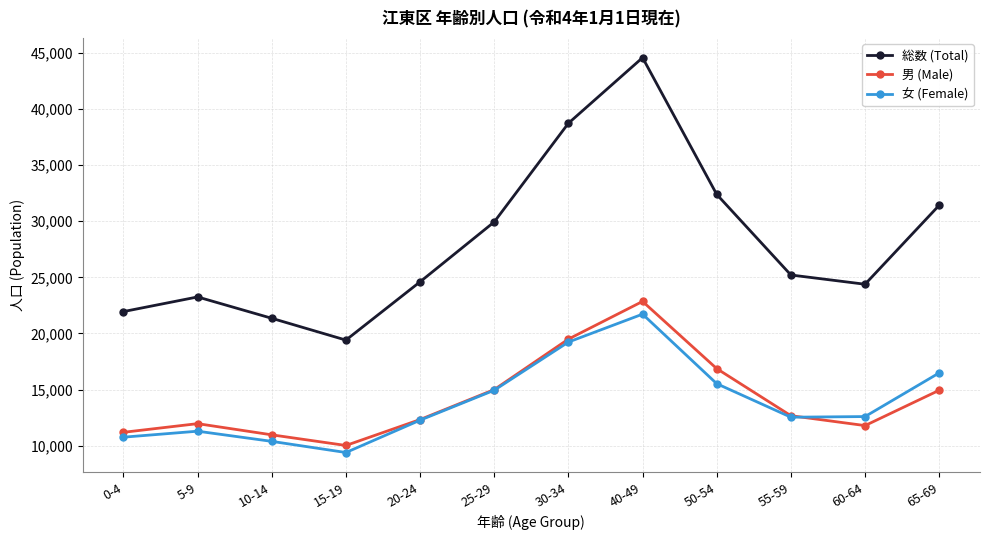

Does the chart have visible grid lines?

Yes